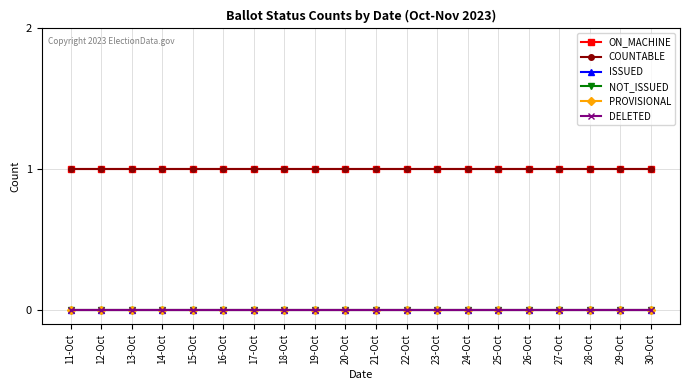

Which category has the lowest value across all series?

11-Oct